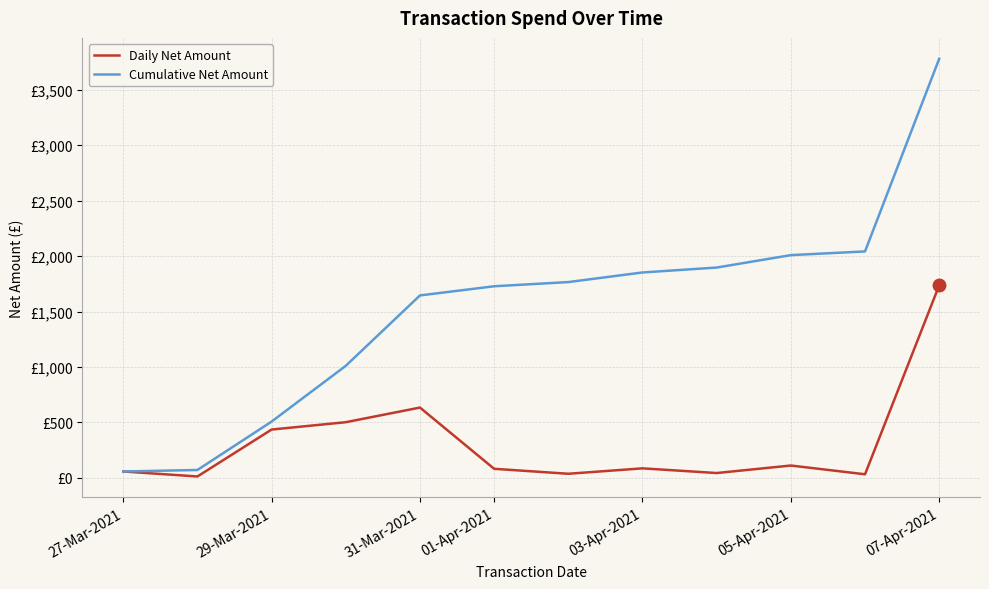

Does the chart have visible grid lines?

Yes